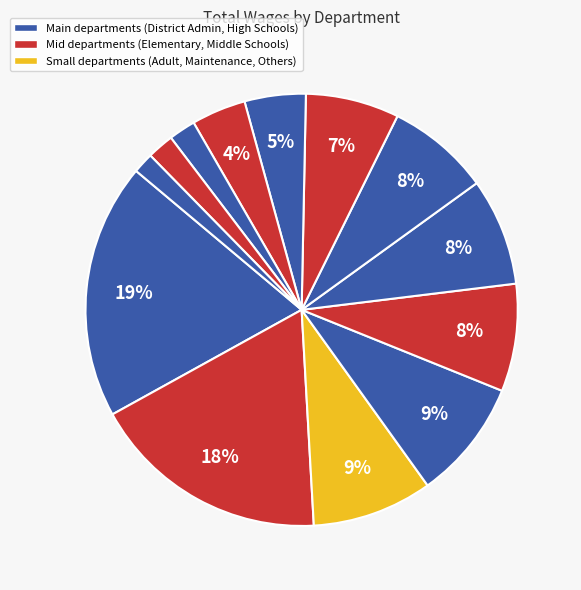

How many slices are in this pie chart?

13